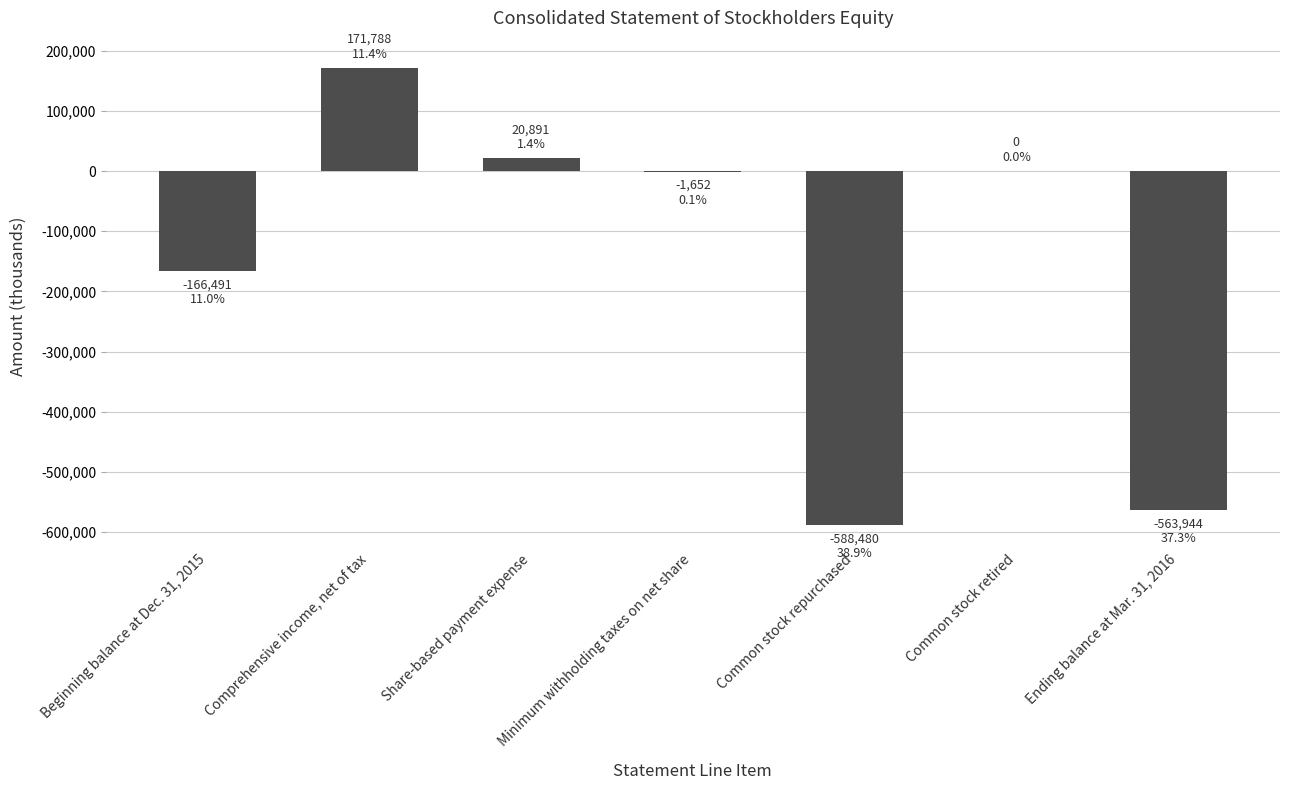

What is the greatest value displayed?

171788